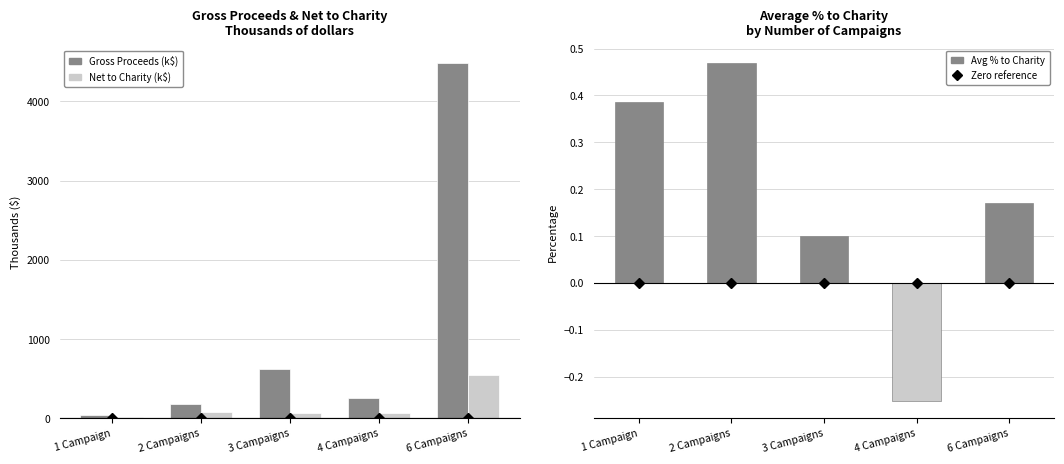

What is the difference between the maximum and minimum values in the Gross Proceeds (k$) series?

4431.1